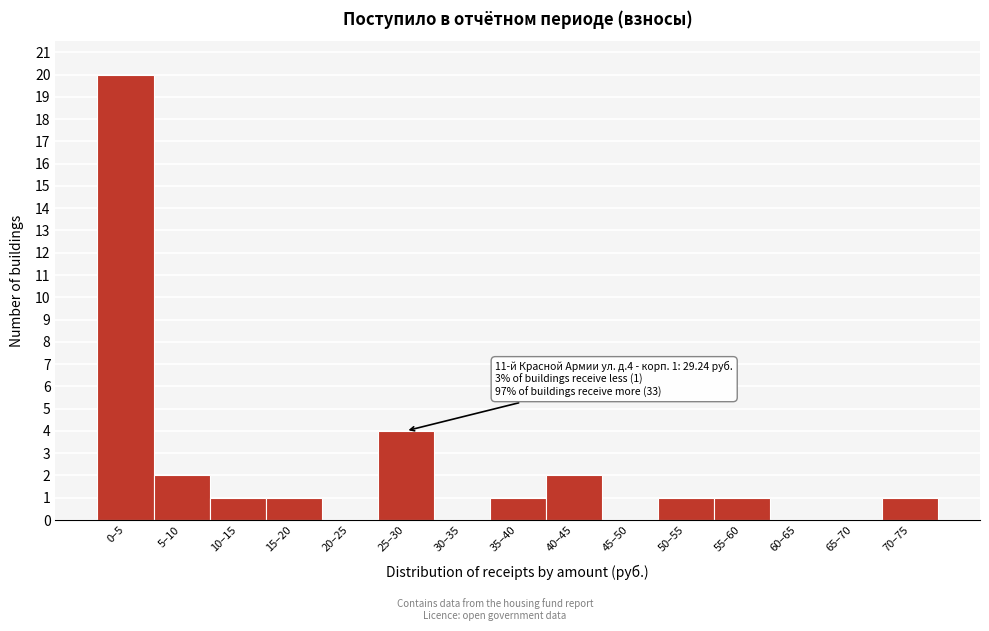

Reading right to left, list all the values displayed in this chart.

70–75=1	65–70=0	60–65=0	55–60=1	50–55=1	45–50=0	40–45=2	35–40=1	30–35=0	25–30=4	20–25=0	15–20=1	10–15=1	5–10=2	0–5=20